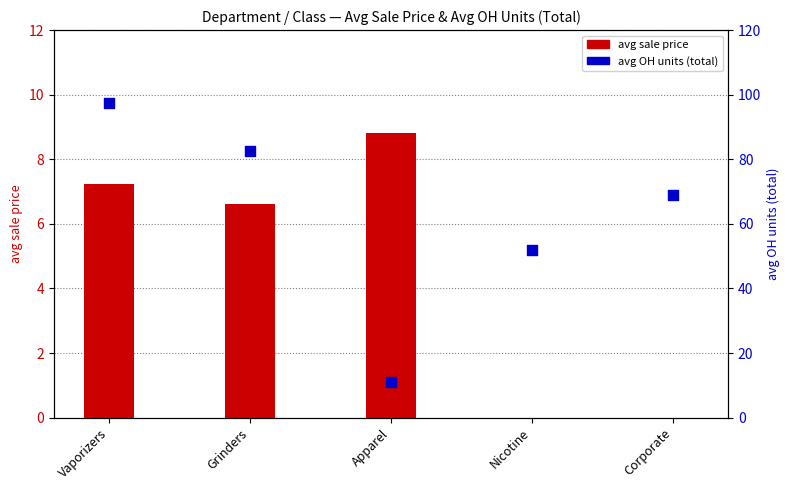

At how many categories does at least one series exceed 32?

4